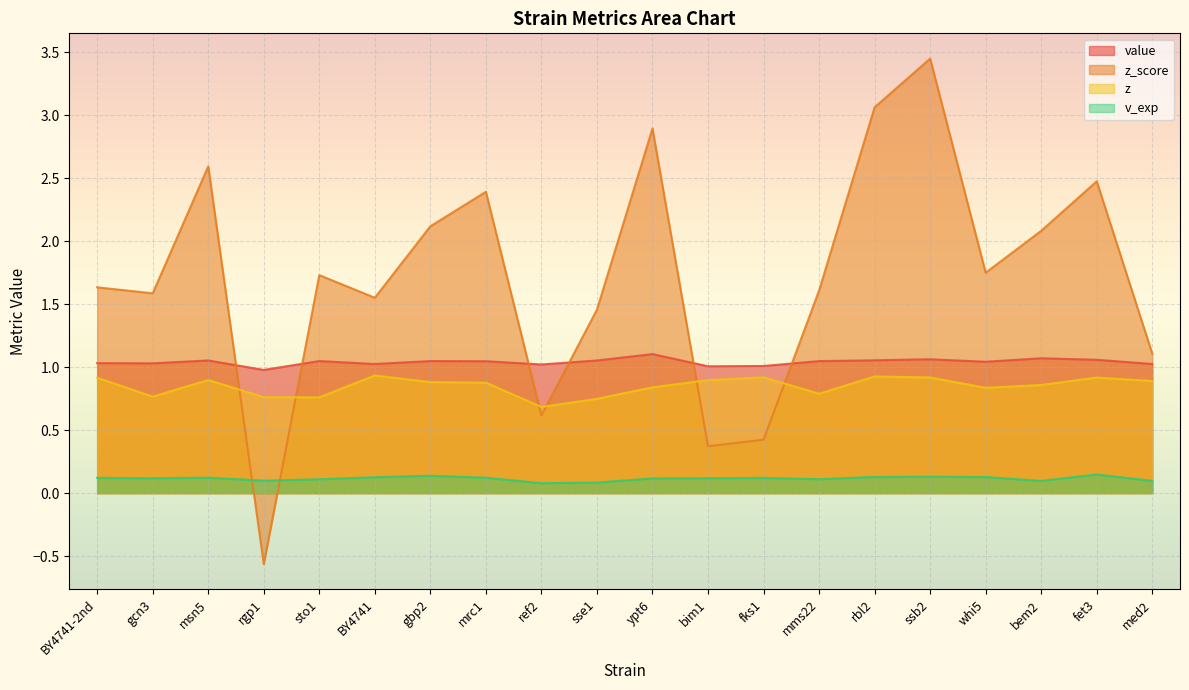

List the labels in order of value value, smallest first.

rgp1, bim1, fks1, ref2, BY4741, med2, gcn3, BY4741-2nd, whi5, mrc1, mms22, gbp2, sto1, sse1, msn5, rbl2, fet3, ssb2, bem2, ypt6